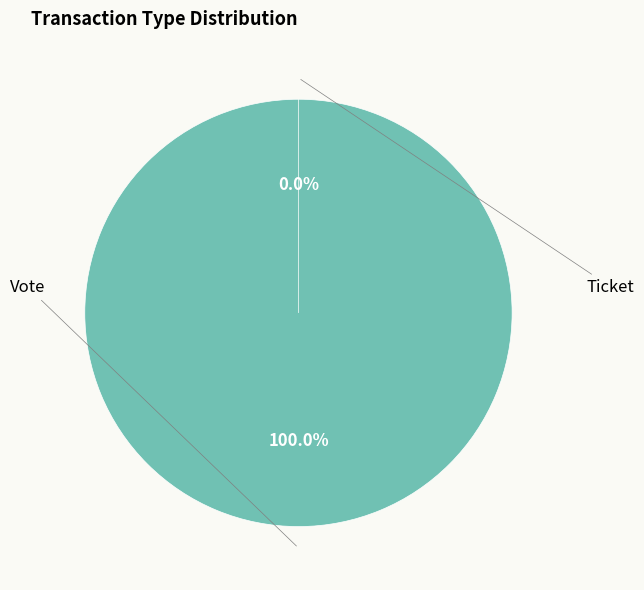

What percentage is the Vote slice, to the nearest percent?

100%